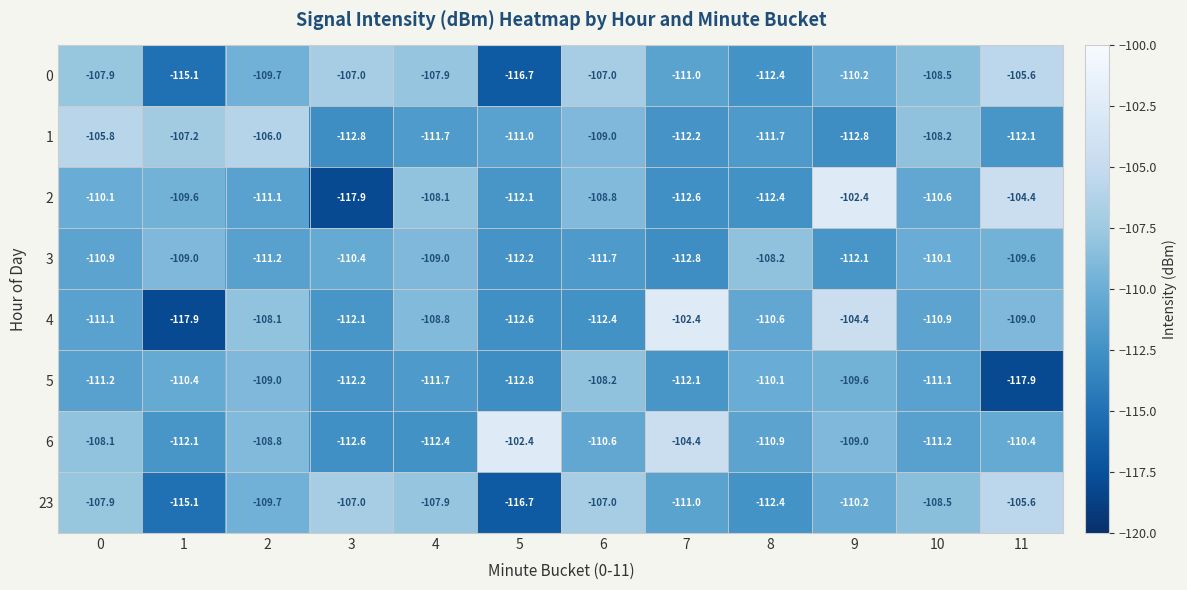

Between 3 and 5, which series saw the biggest shift?

6